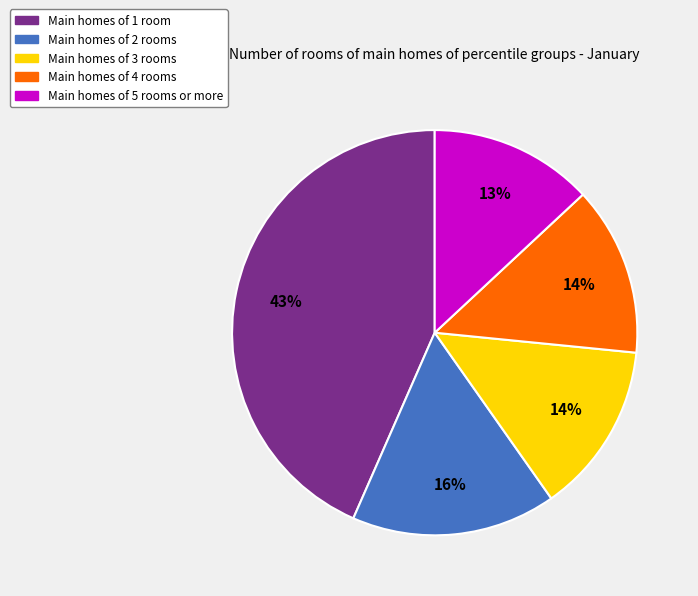

Does any single category account for the majority?

No